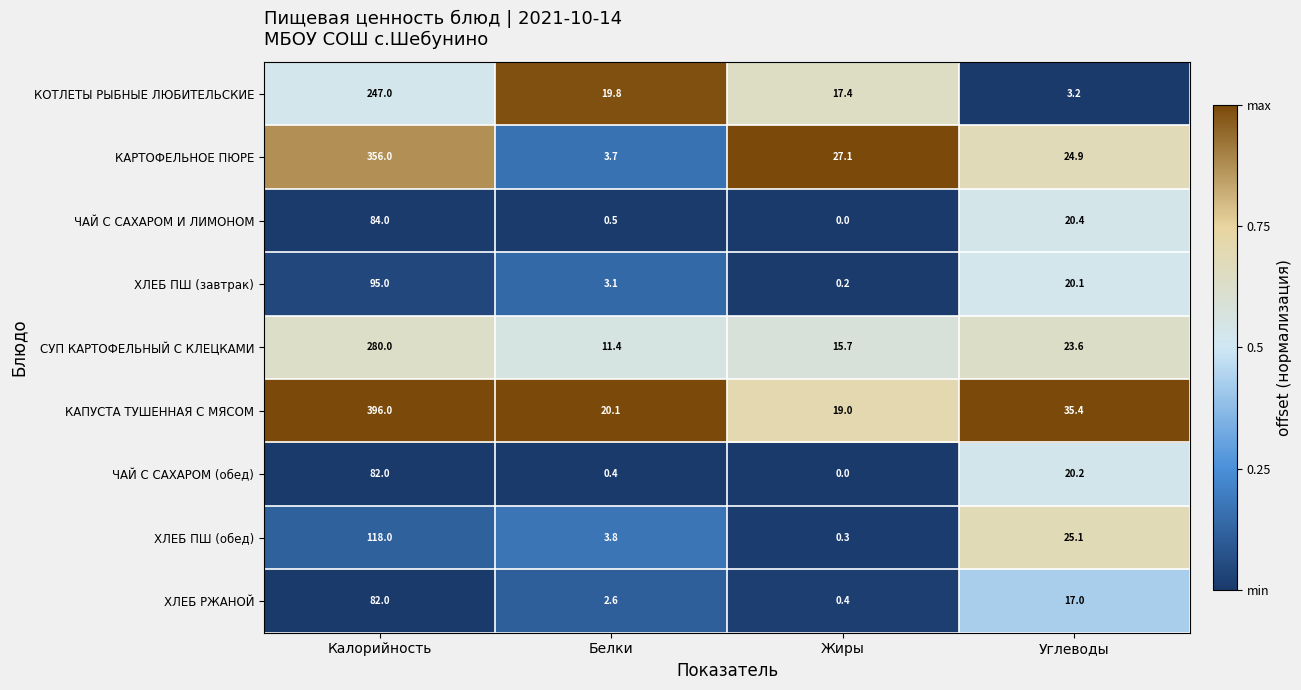

At which category does the chart reach its peak across all series?

Калорийность